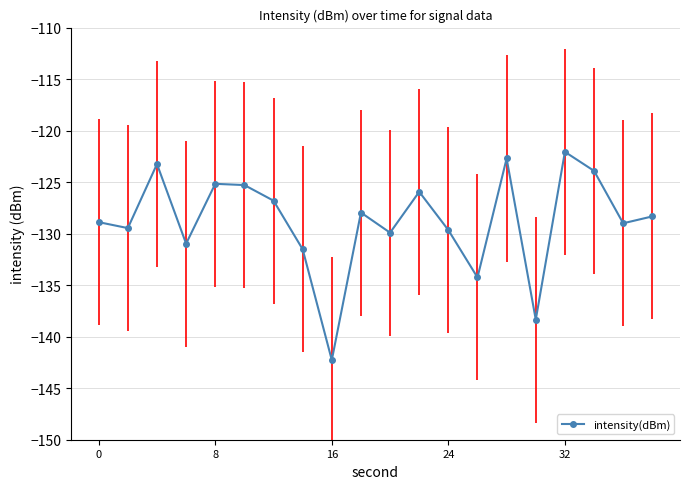

How many points are higher than both their immediate neighbors (excluding endpoints)?

6